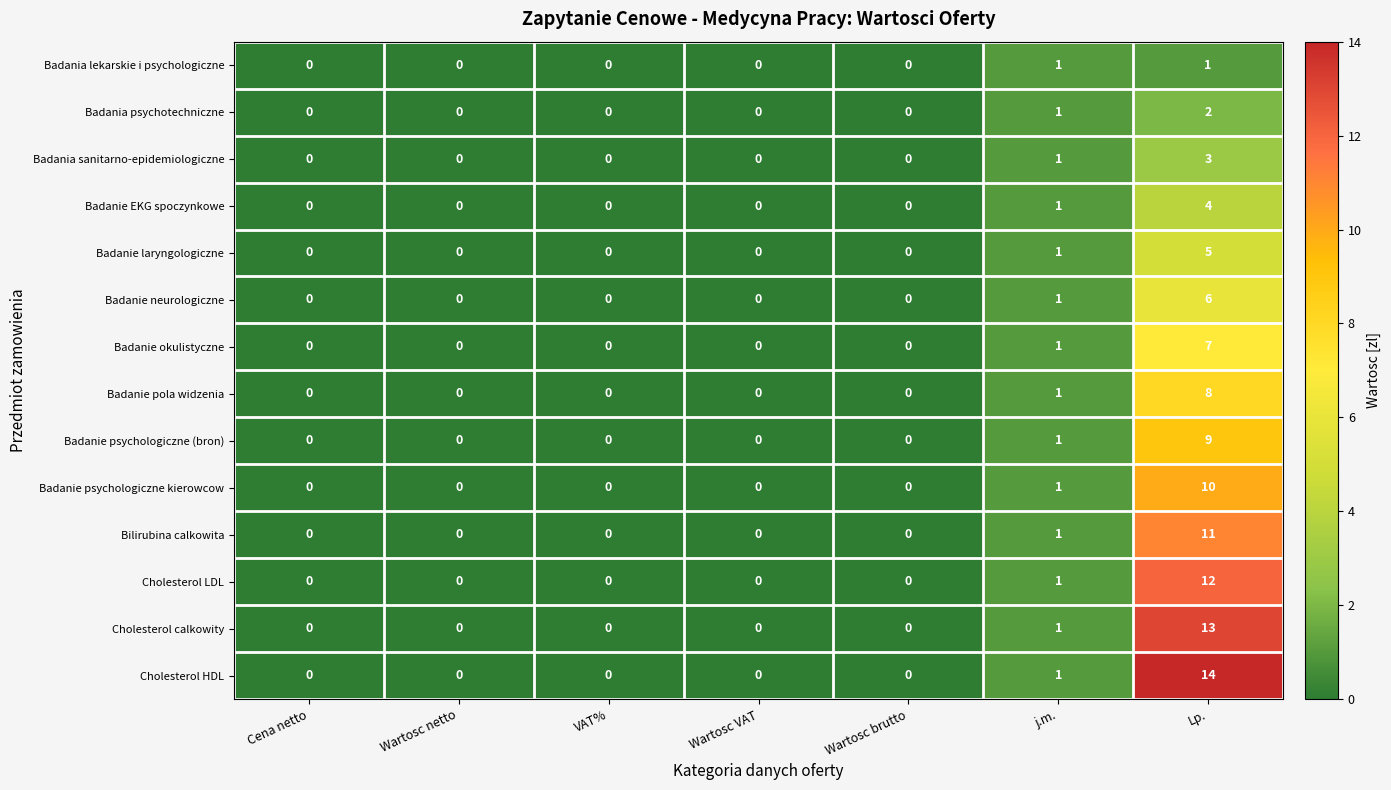

Count the Badania lekarskie i psychologiczne values in the range 0 to 1.

7